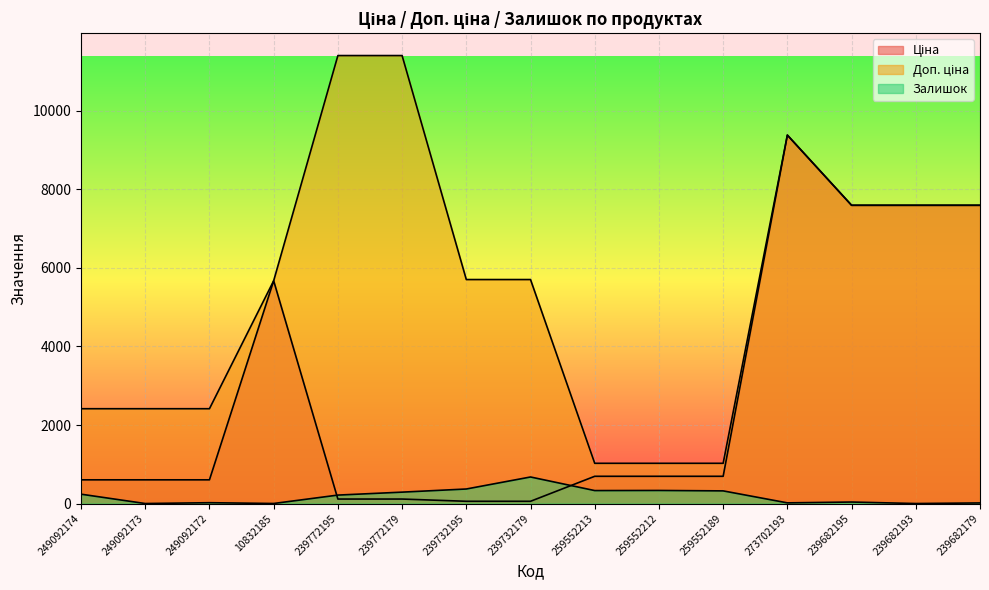

What is the difference between the Залишок values at 259552212 and 239732179?

343.0